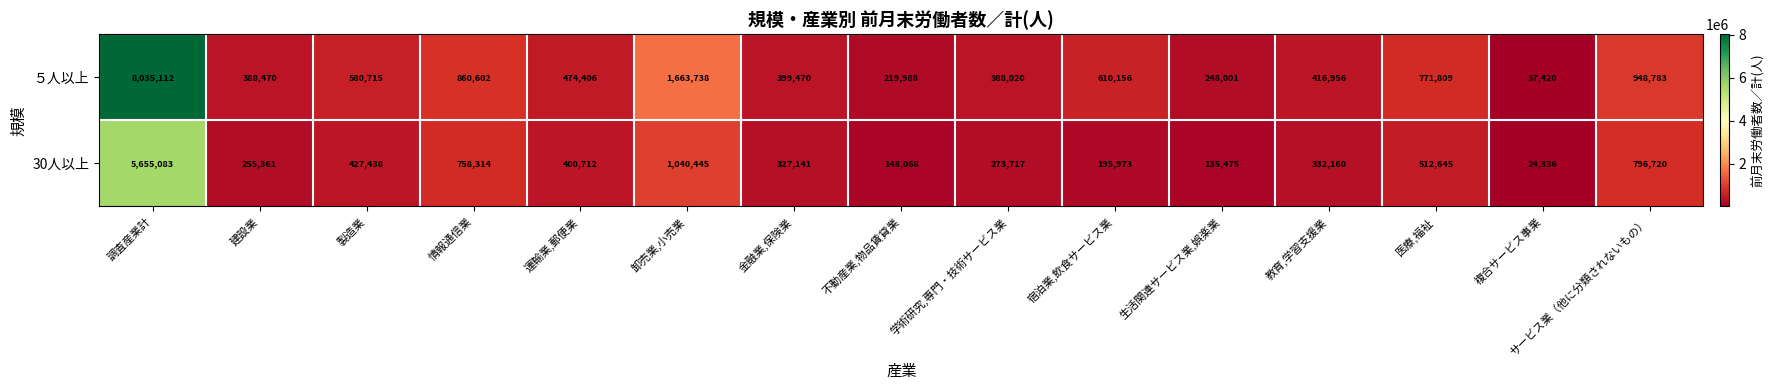

What is the maximum value for 30人以上?

5655083